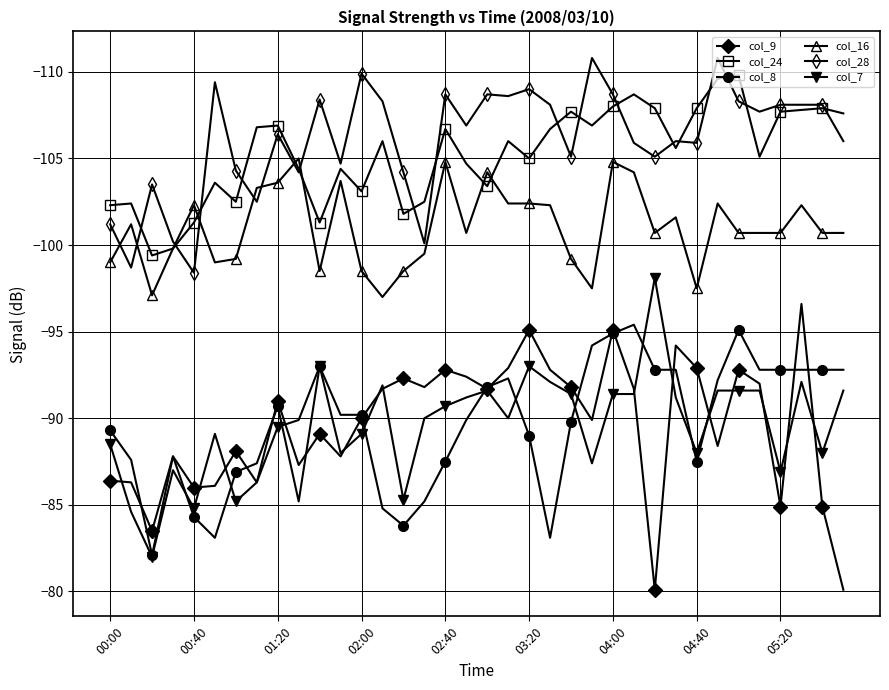

True or false: col_8 and col_7 cross at least once.

True